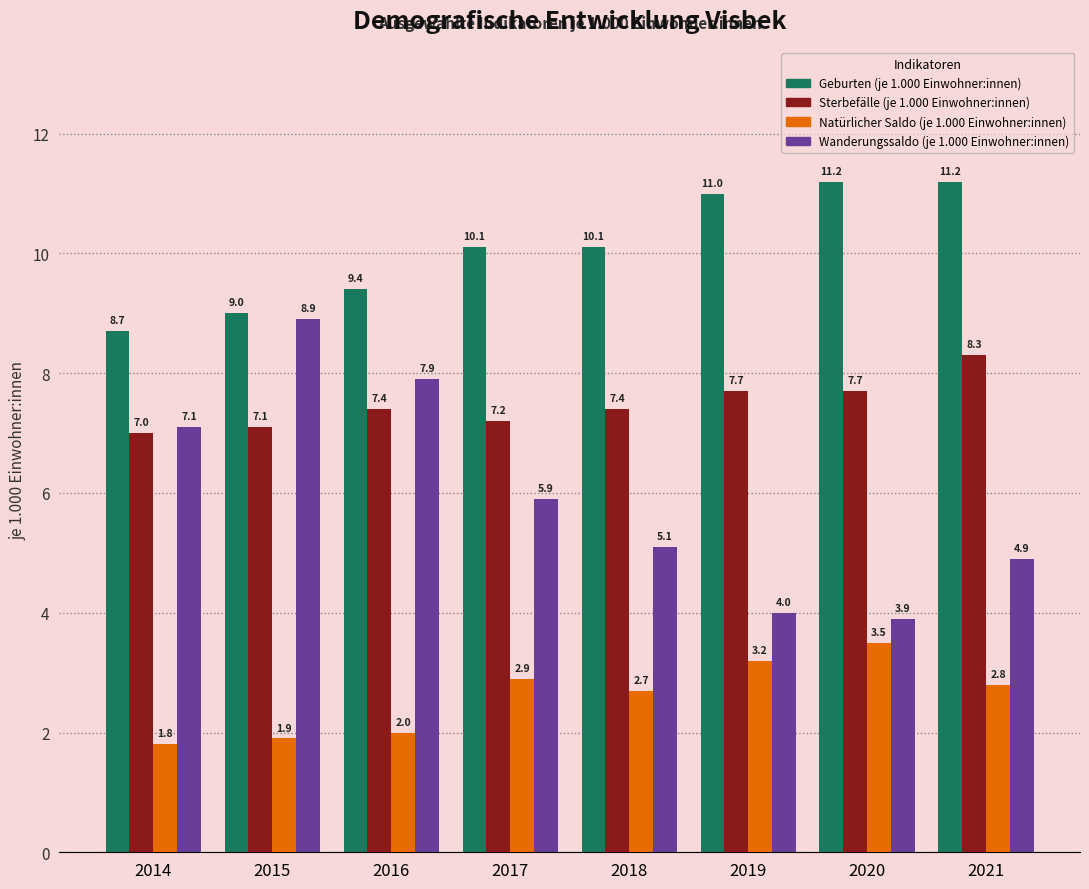

Which series has the largest range (max minus min)?

Wanderungssaldo (je 1.000 Einwohner:innen)